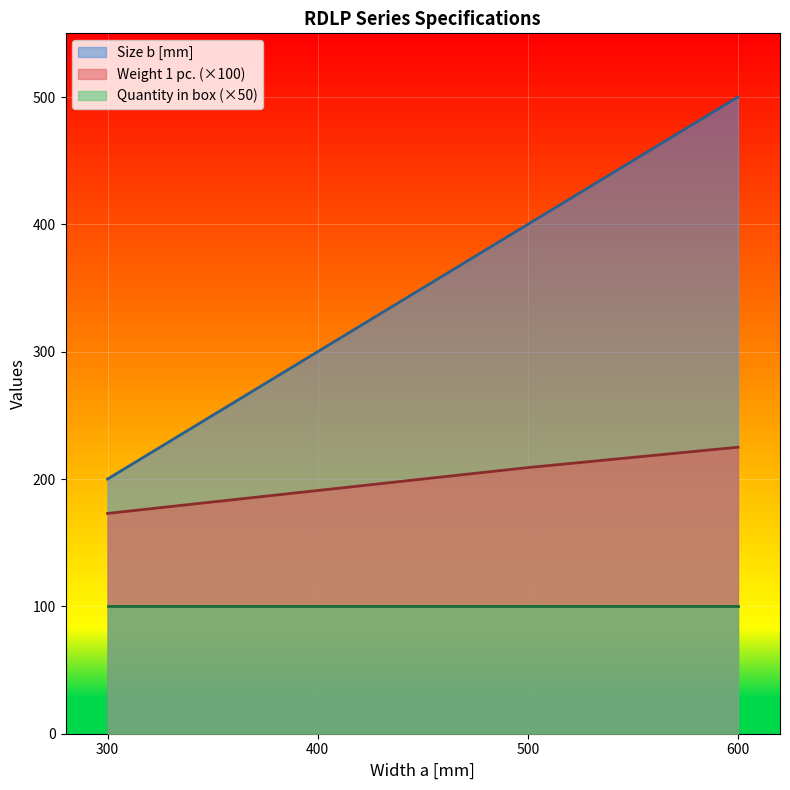

True or false: Size b [mm] has a value of 334 at 300.

False